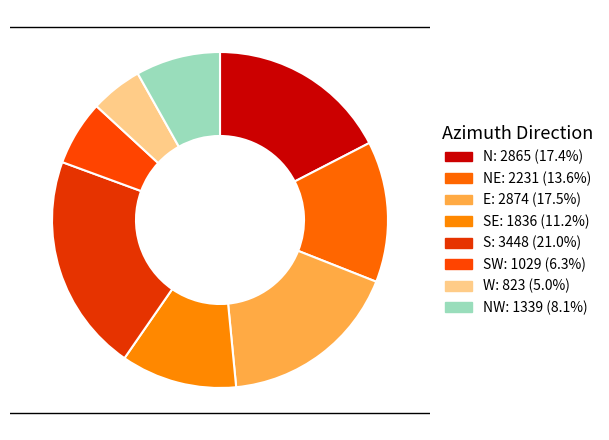

How many segments does this pie chart have?

8